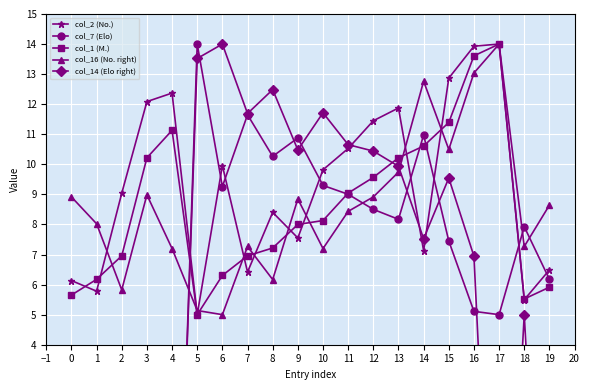

What is the maximum value shown in the chart?

14.0